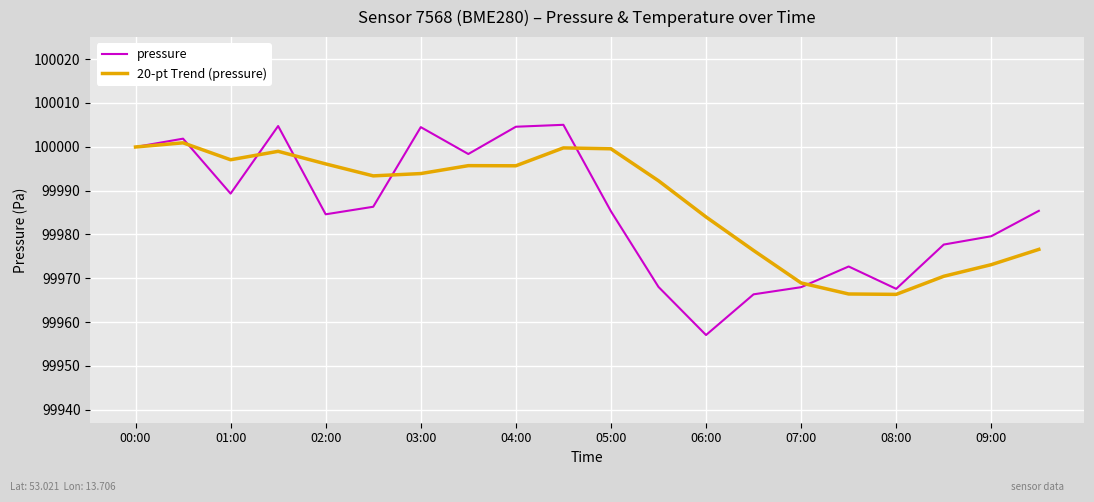

At how many categories does at least one series exceed 99968?

19